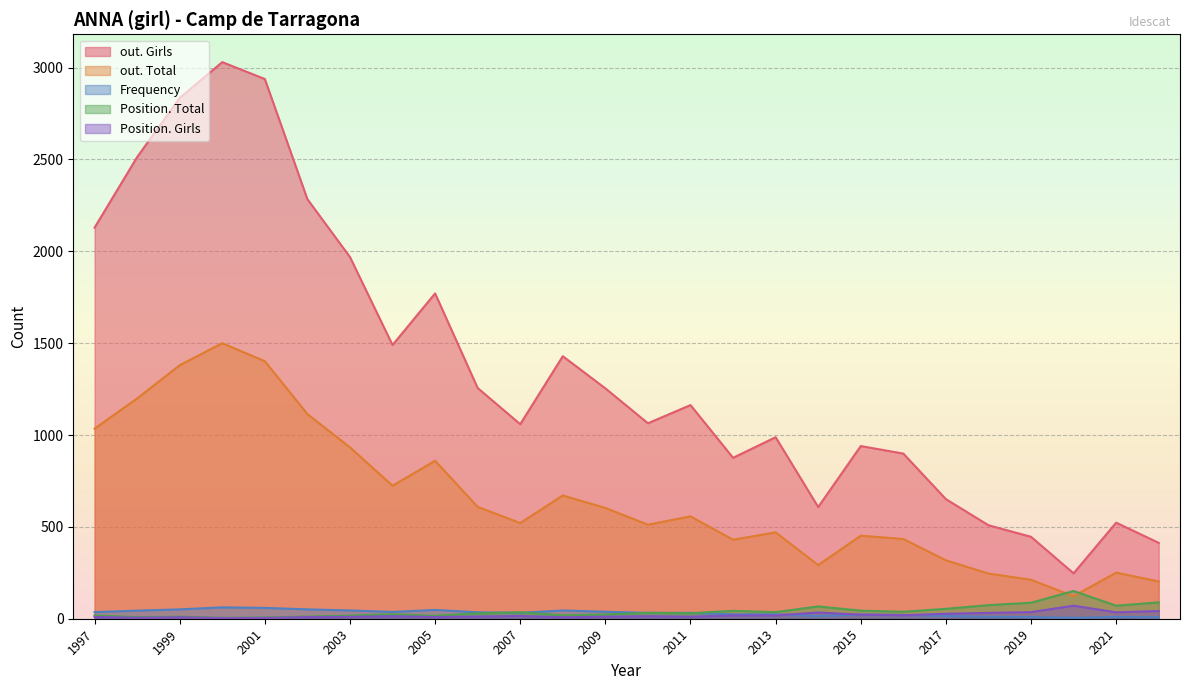

The value of out. Girls at 2017 is 394. True or false?

False